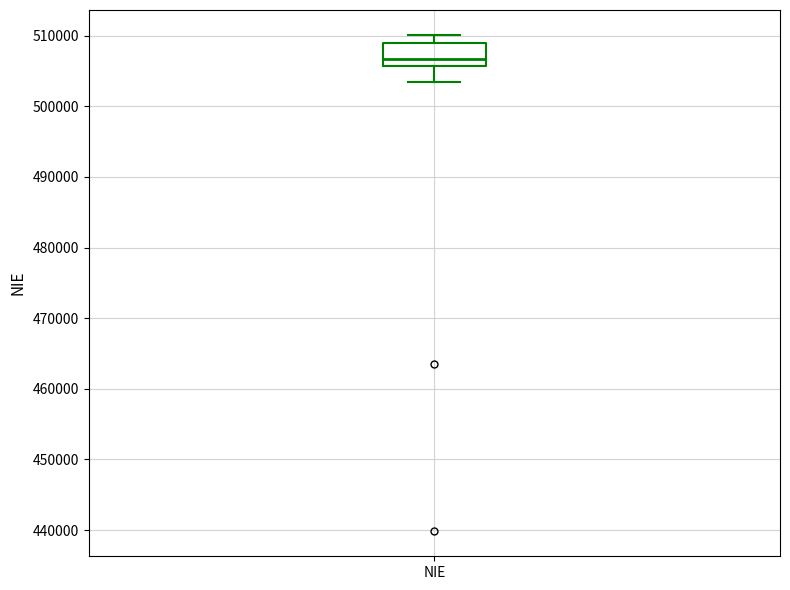

Where does the lower whisker of the box for NIE end on the y-axis? The values are not printed on the chart, so give them approximately, as read against the axis.

503000